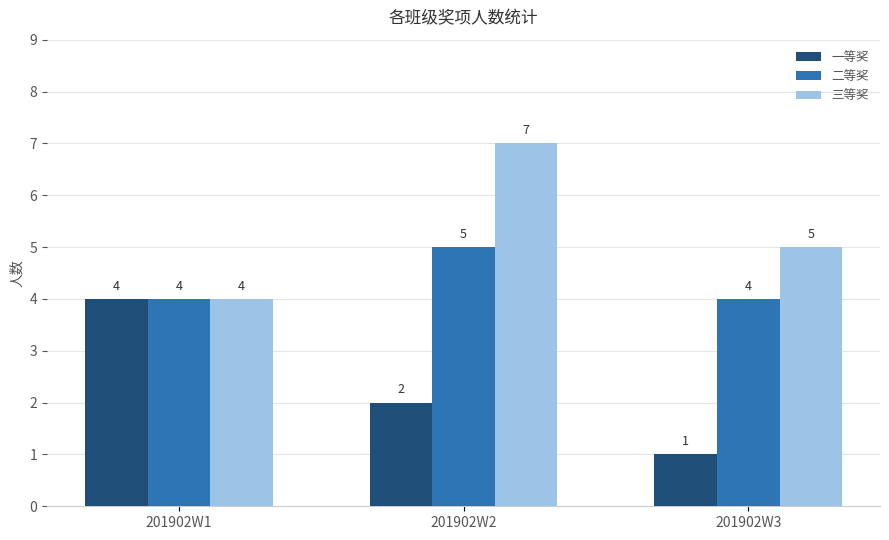

Reading left to right, what are all the values shown in this chart?

一等奖: 201902W1=4	201902W2=2	201902W3=1
二等奖: 201902W1=4	201902W2=5	201902W3=4
三等奖: 201902W1=4	201902W2=7	201902W3=5